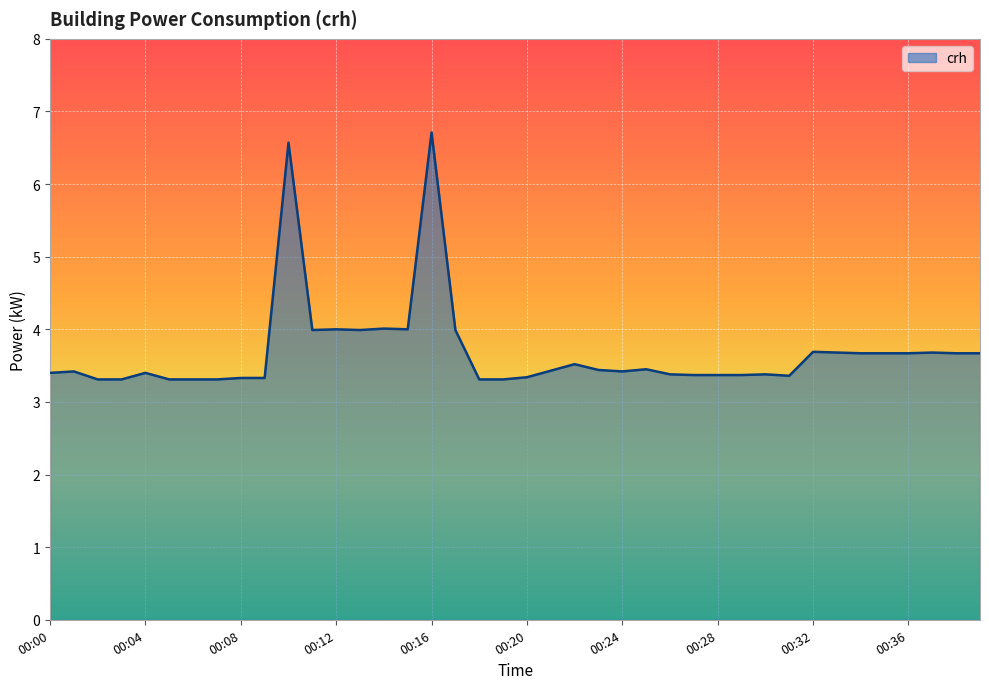

Does the chart have visible grid lines?

Yes